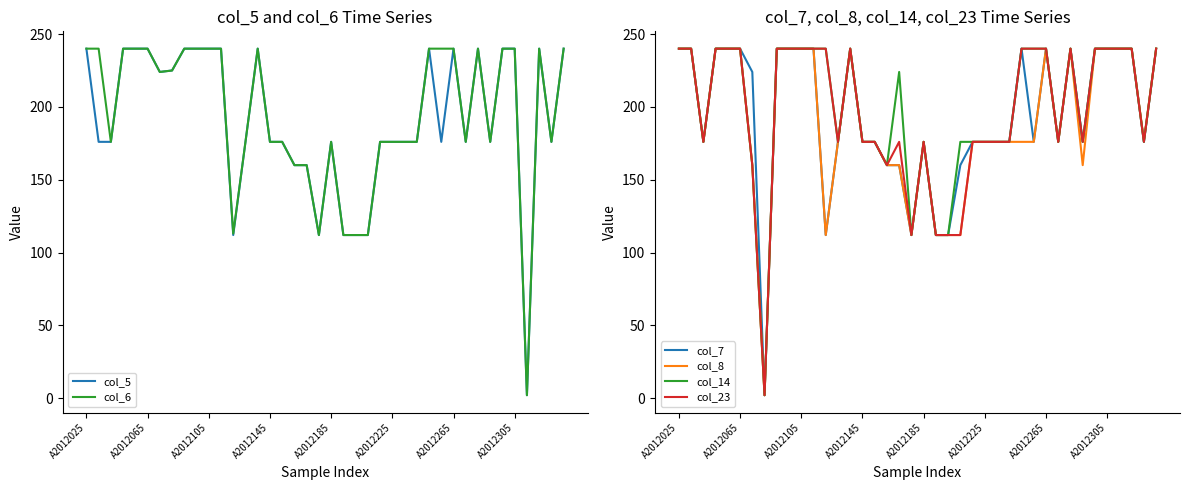

At which category does the chart reach its peak across all series?

A2012025